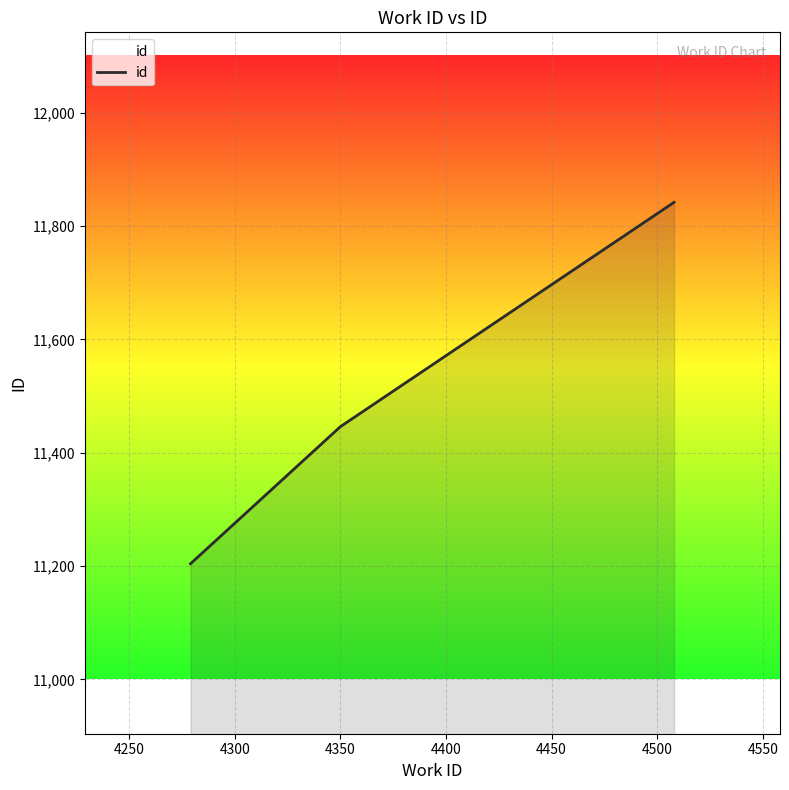

How many values are below 11446?

1